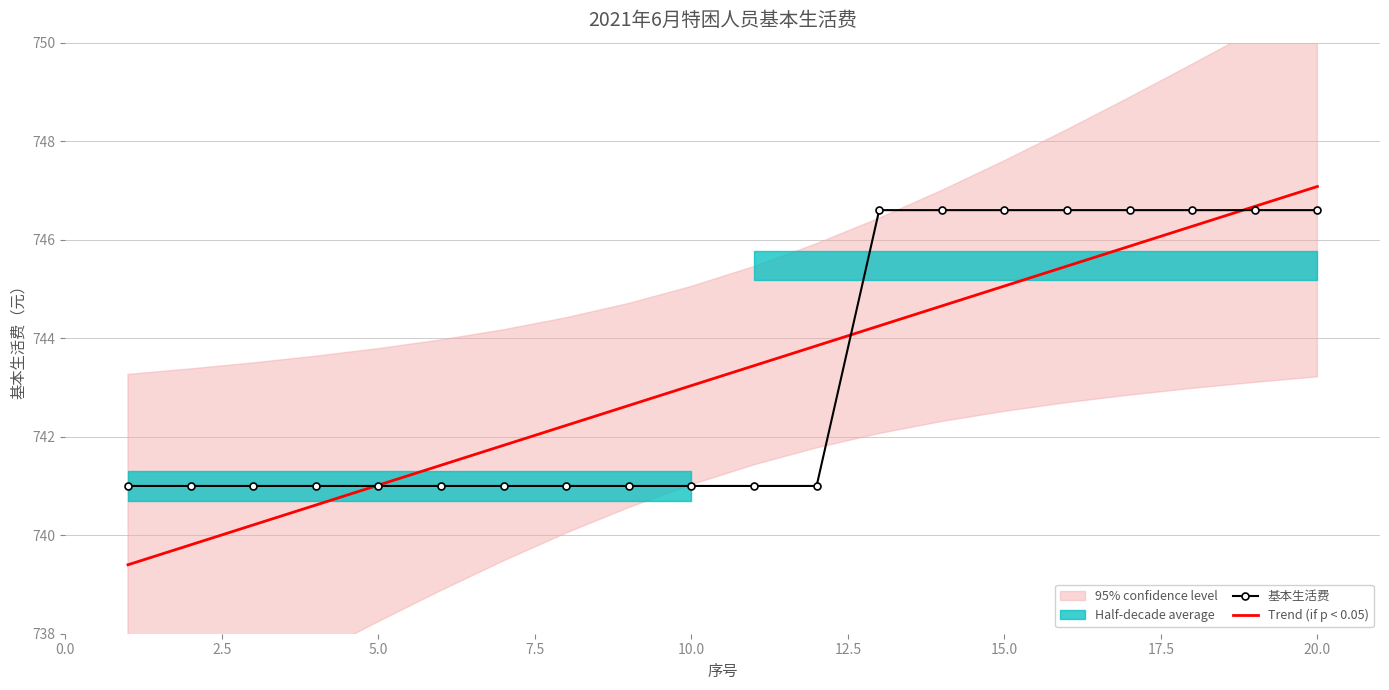

The value of Trend (if p < 0.05) at 5.0 is 741.0. True or false?

True